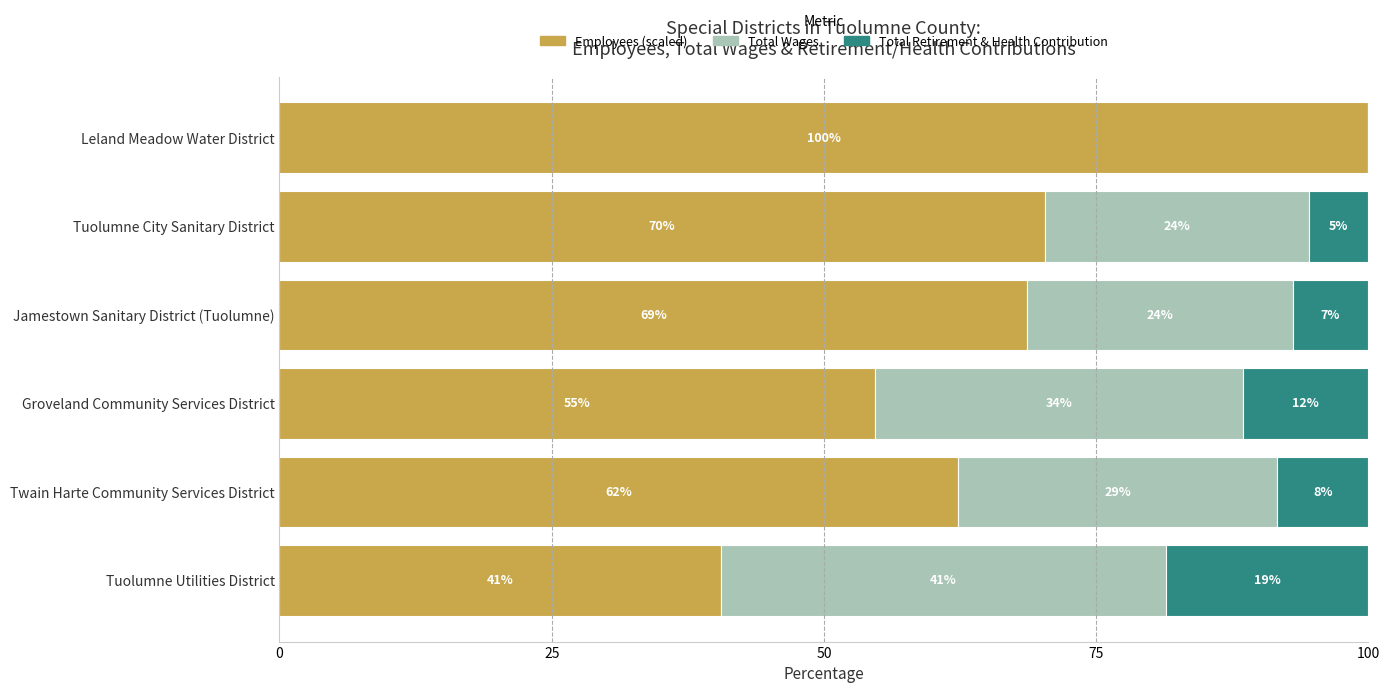

What are all the series names shown in the legend?

Employees (scaled), Total Wages, Total Retirement & Health Contribution